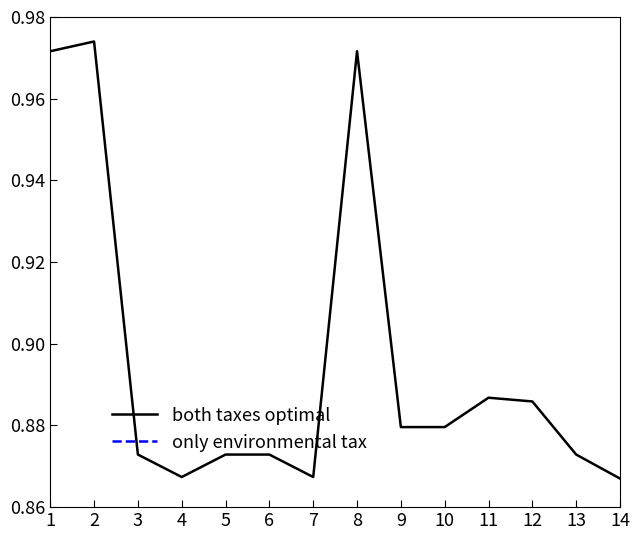

Is it true that the value at 3 is 1.3?

False